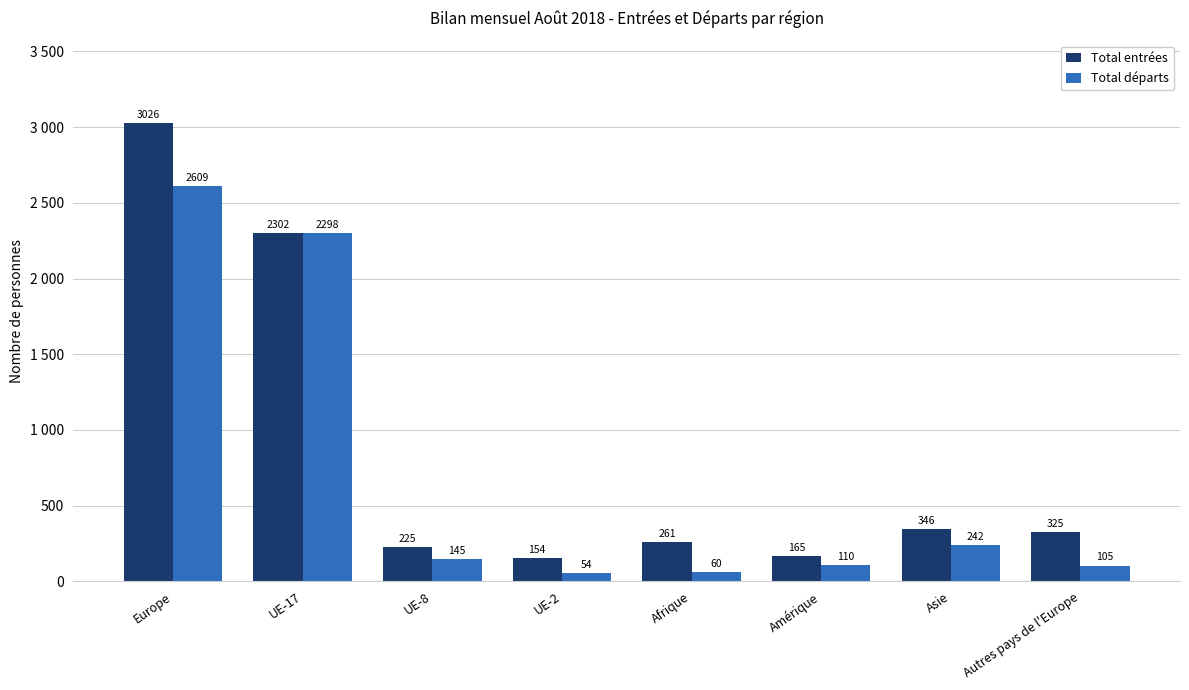

Which series has the largest total across all categories?

Total entrées